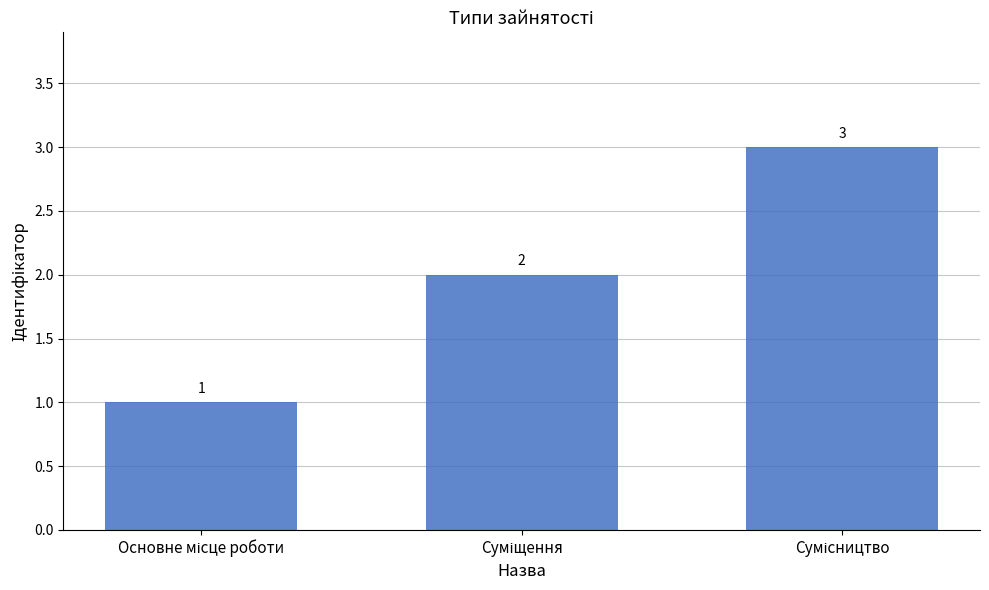

What is the difference between the maximum and minimum values?

2